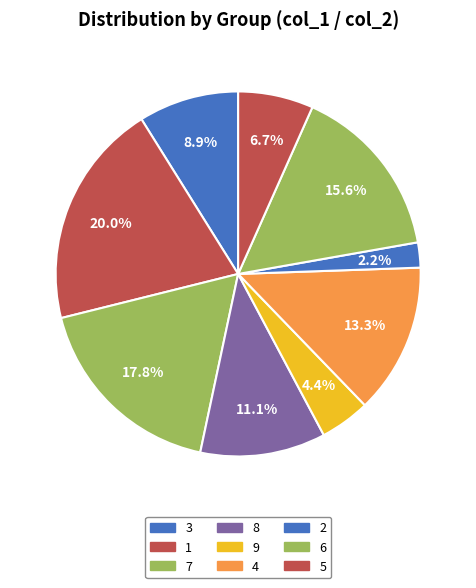

Do 3 and 2 together represent more than half of the pie?

No